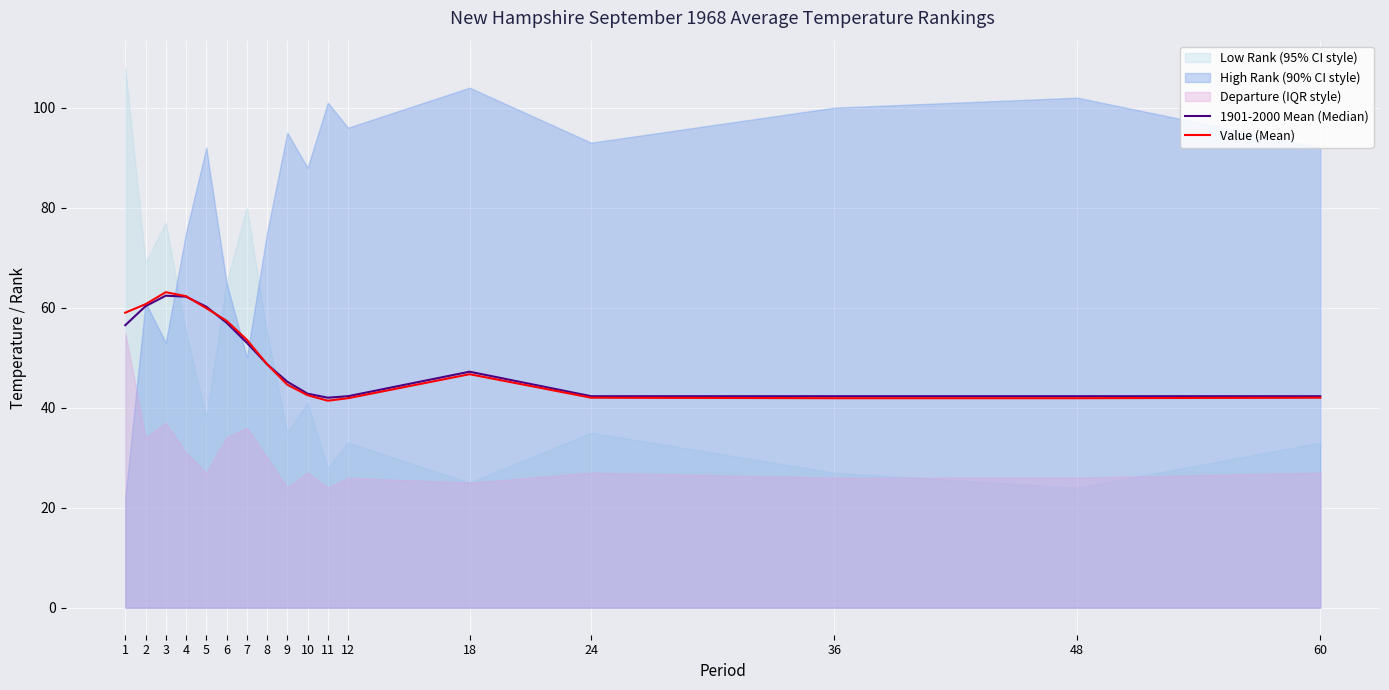

How many times do 1901-2000 Mean (Median) and Value (Mean) cross each other?

2